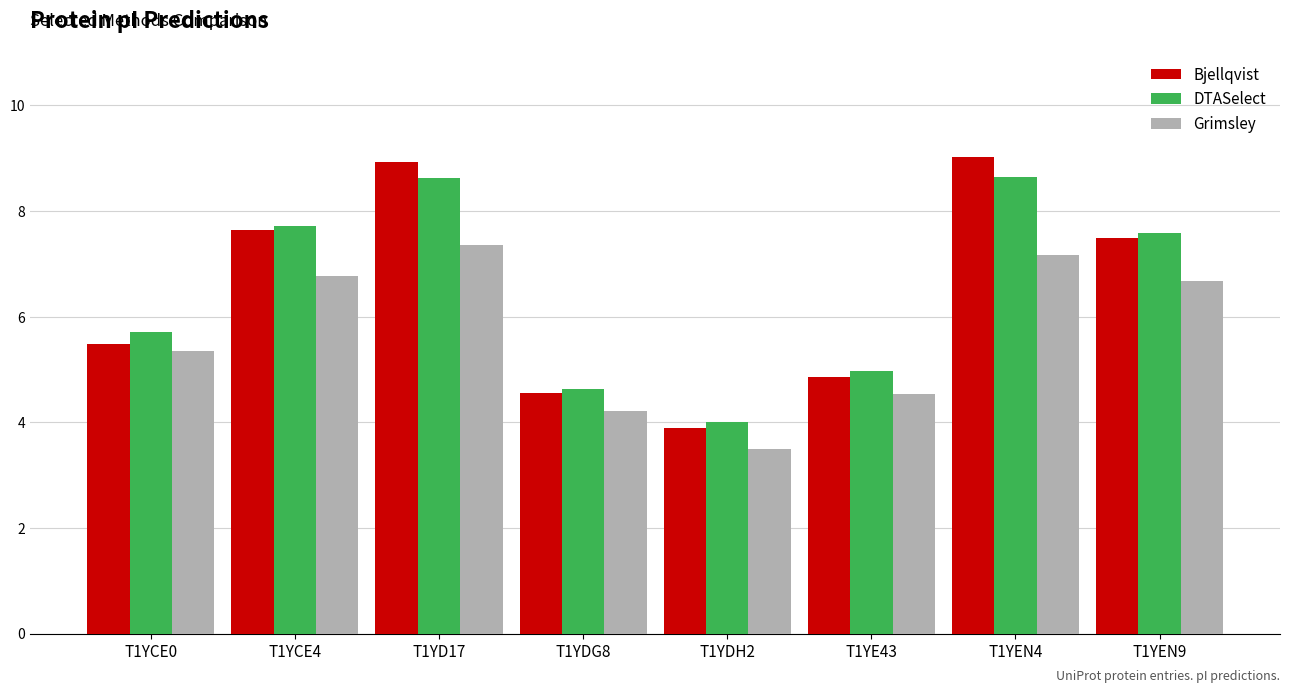

Which series changed the most between T1YD17 and T1YEN9?

Bjellqvist